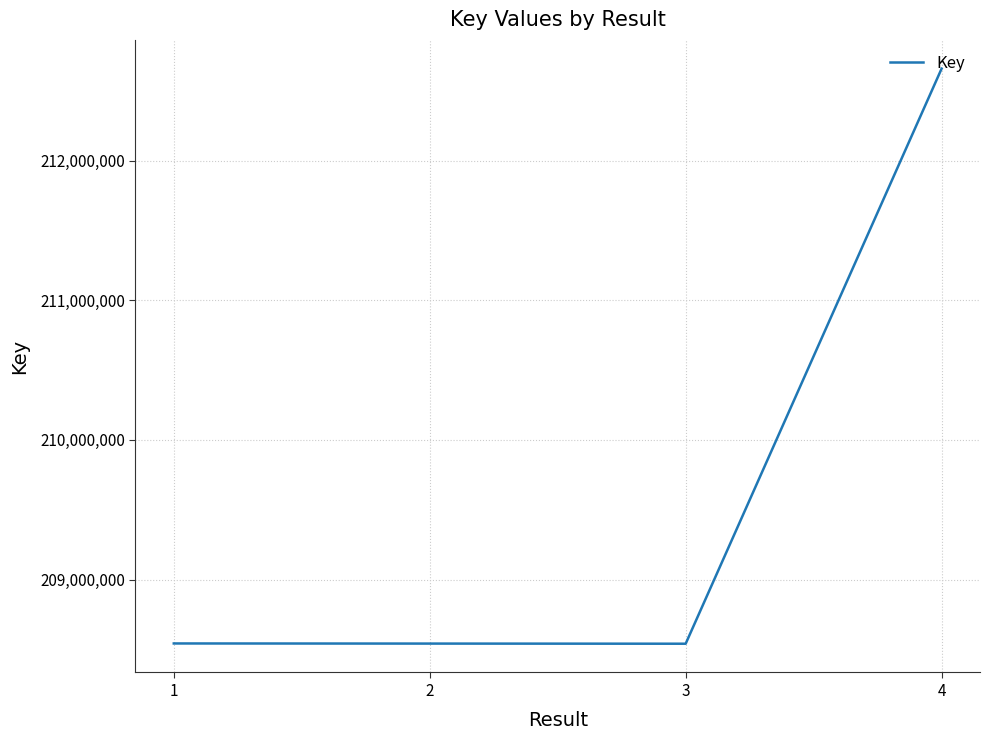

True or false: the data shows 208542485 at 1.

True